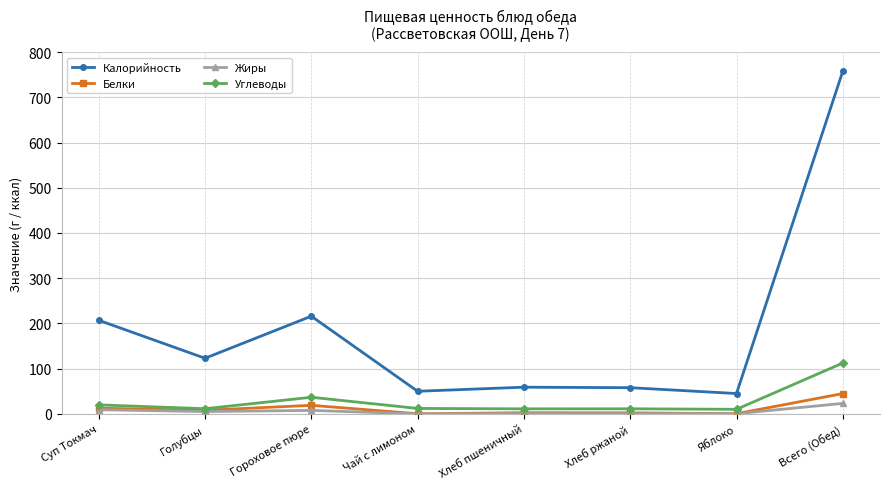

Between Суп Токмач and Голубцы, which series saw the biggest shift?

Калорийность